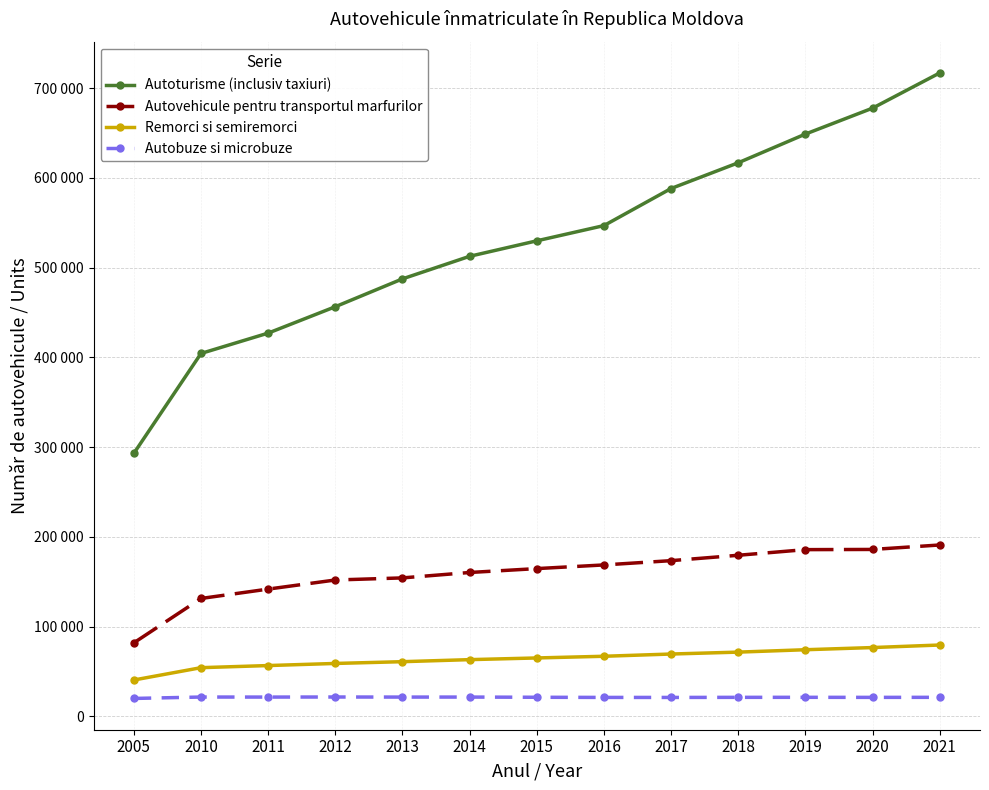

Is the value of Autobuze si microbuze at 2005 greater than the value of Autovehicule pentru transportul marfurilor at 2005?

No